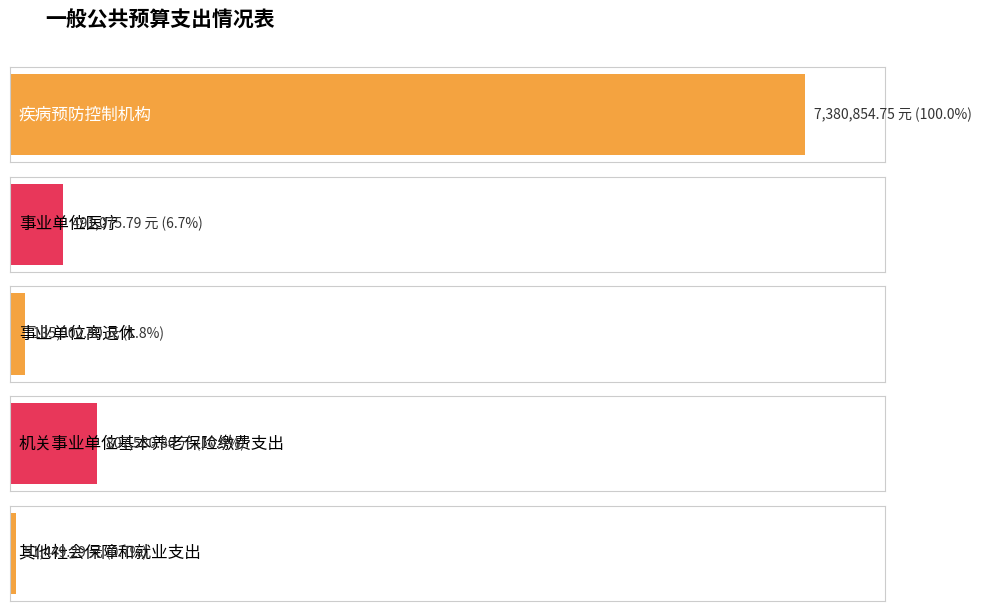

True or false: the data shows 51449.3 at 其他社会保障和就业支出.

True